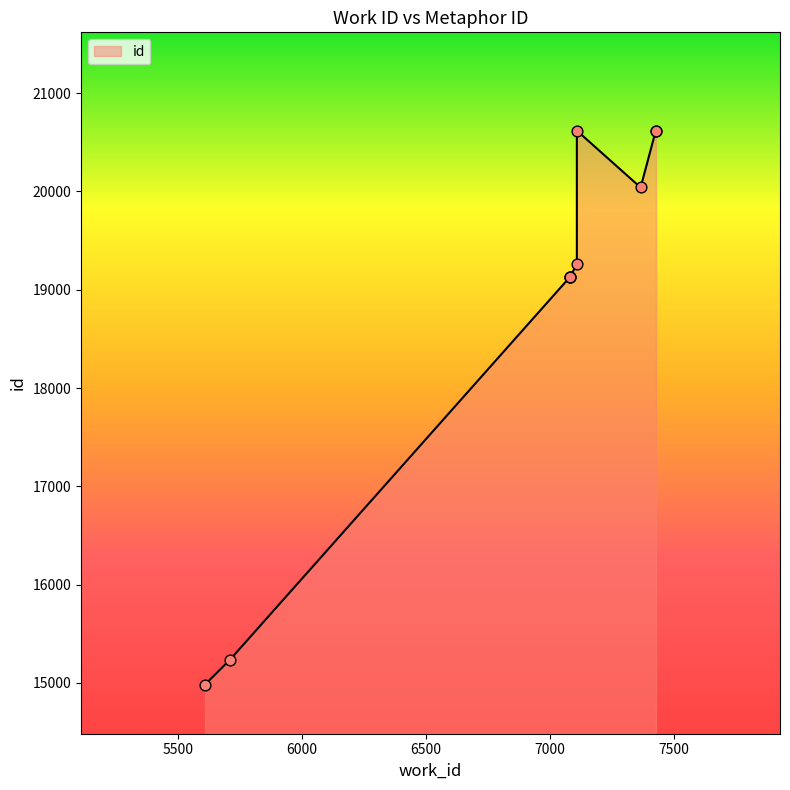

What is the change in value from 7080 to 7108?

+128